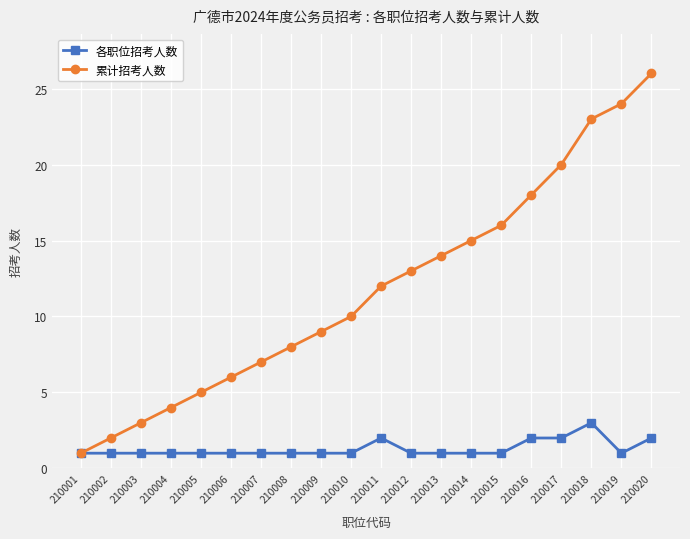

Does the chart have visible grid lines?

Yes